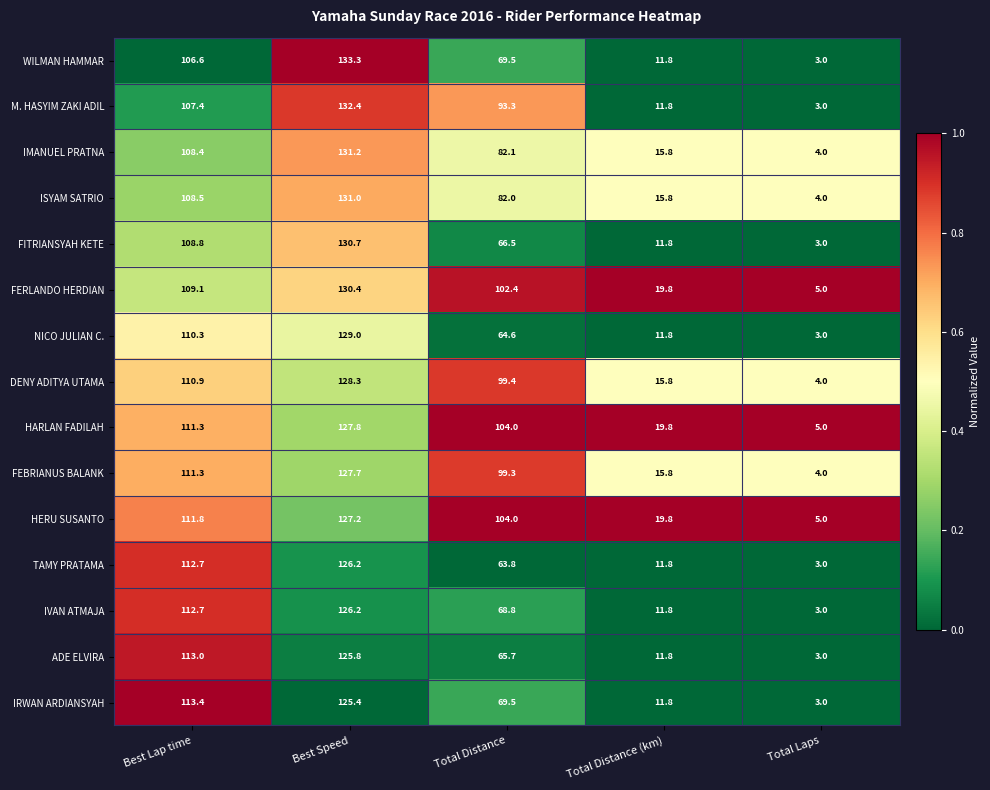

Is the value of IVAN ATMAJA at Total Laps greater than the value of HARLAN FADILAH at Best Lap time?

No